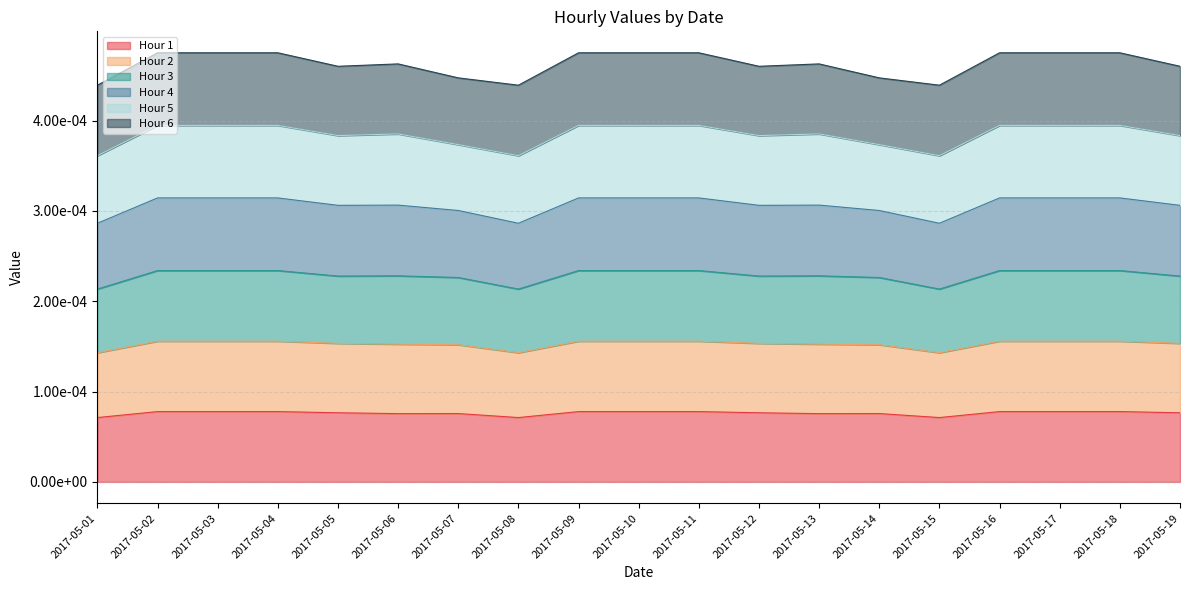

True or false: Hour 3 has more than 1 points higher than both neighbors.

True